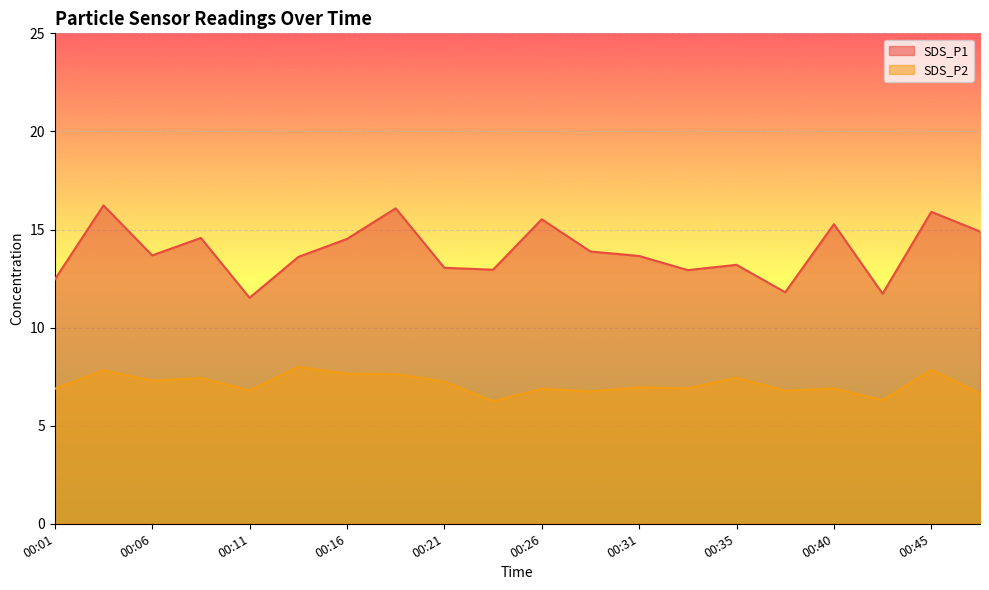

The value of SDS_P2 at 00:40 is 1.5. True or false?

False